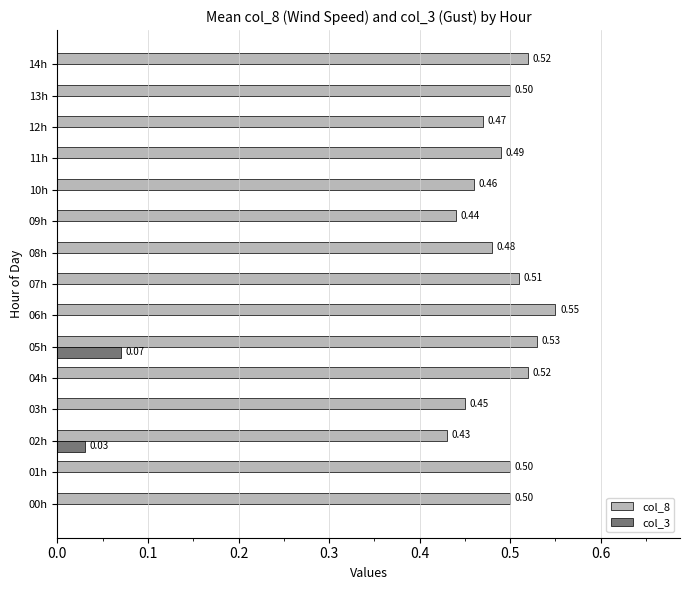

At which category is the sum across all series the highest?

05h